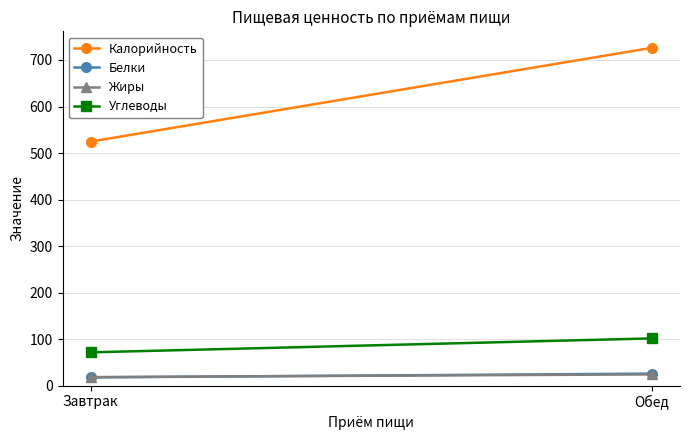

The value of Жиры at Обед is 42.7. True or false?

False